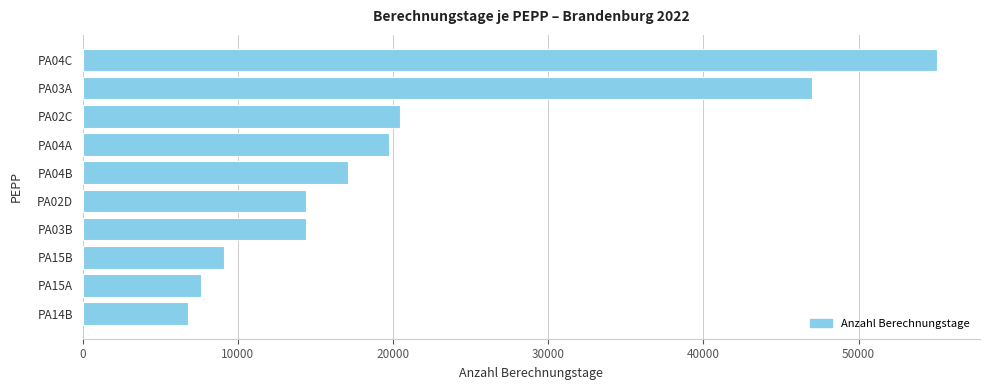

Is it true that the value at PA03B is 20819?

False